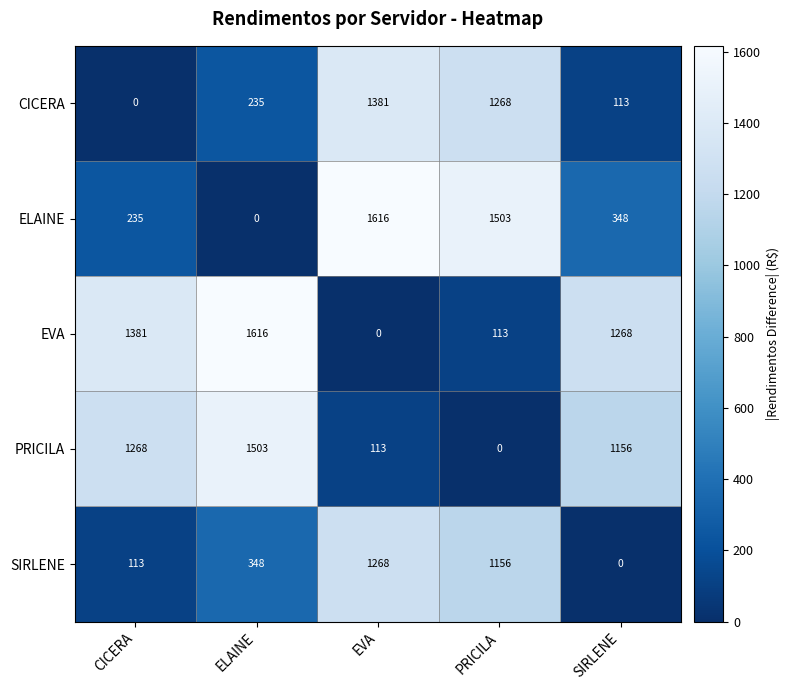

What is the maximum value shown in the chart?

1616